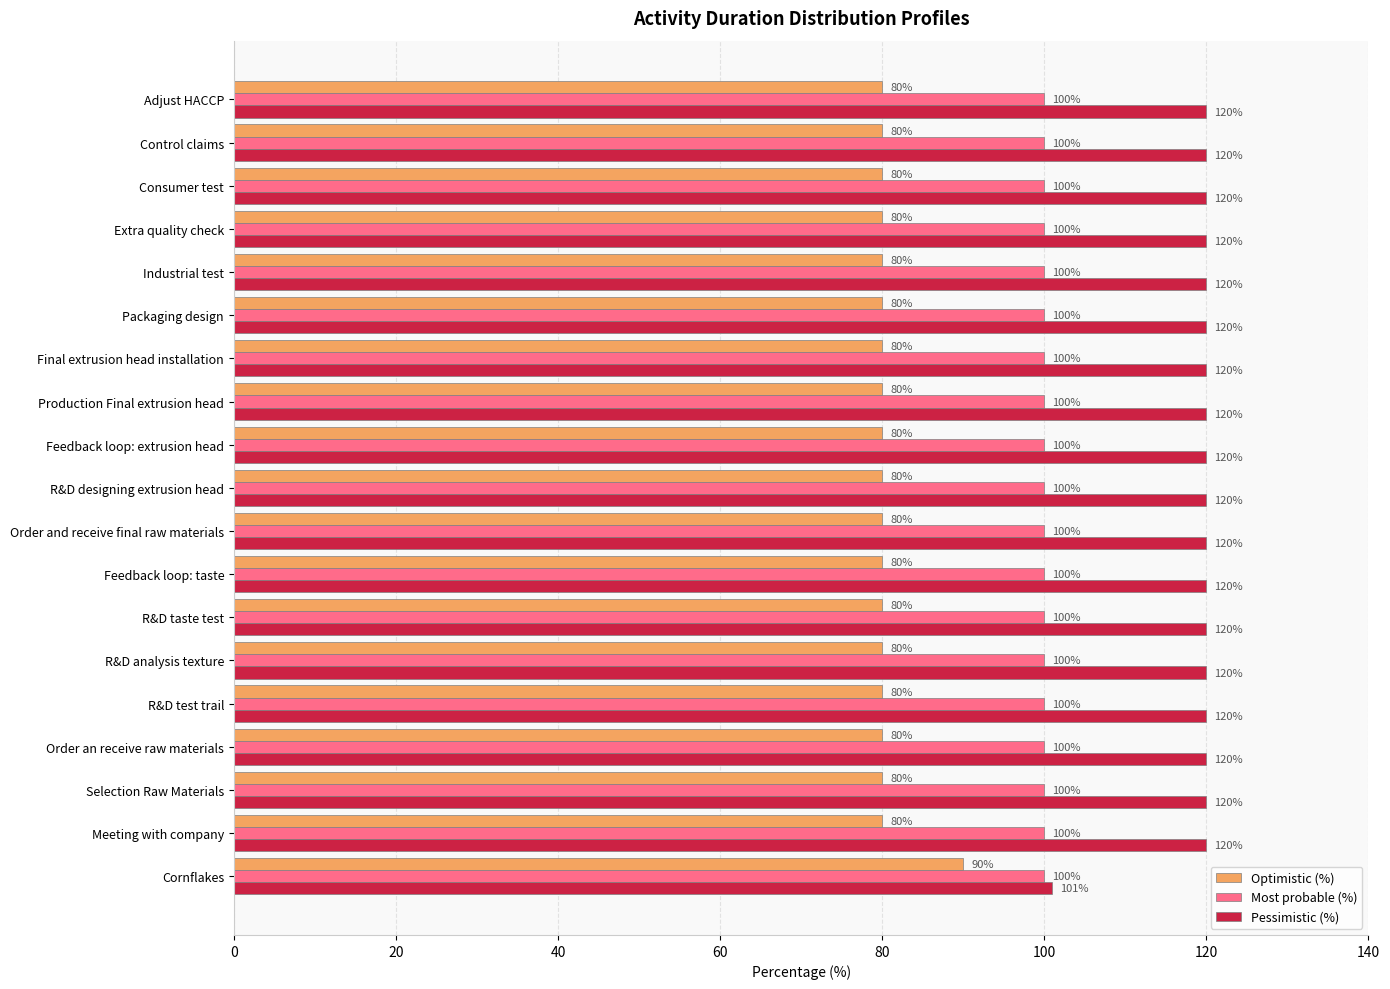

Which series has the largest total across all categories?

Pessimistic (%)